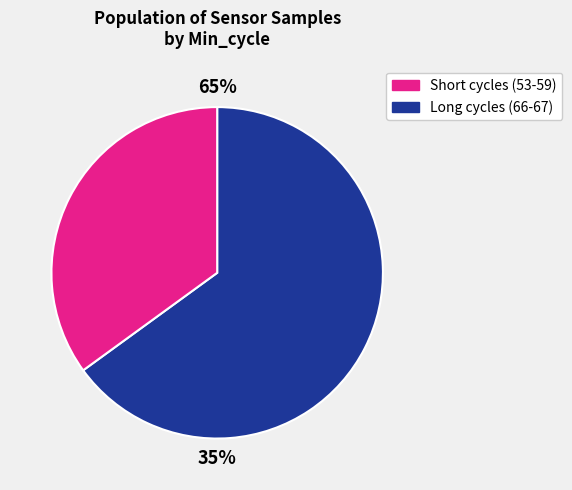

What is the ratio of the value at 59 to the value at 59?

1.0